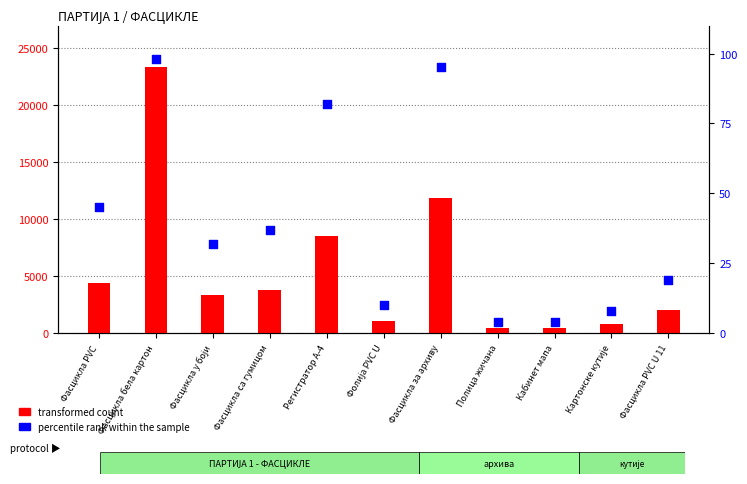

Which series reaches the maximum Y coordinate?

transformed count